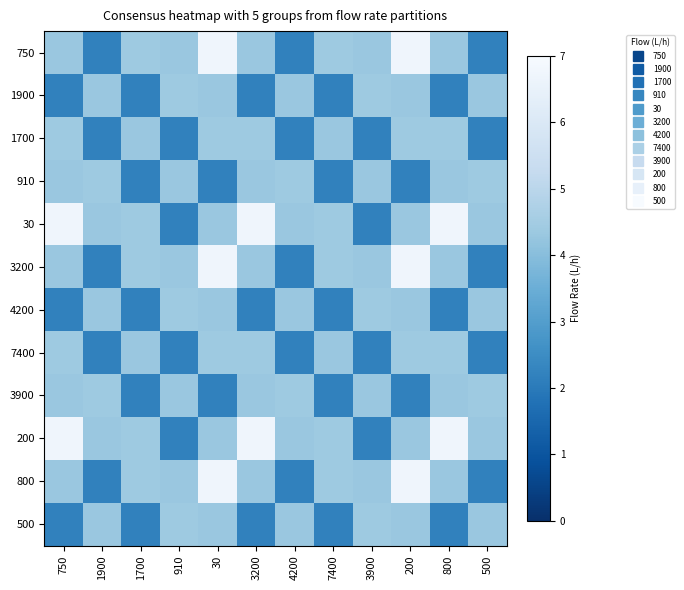

Which has a higher value, 1700 or 500?

1700